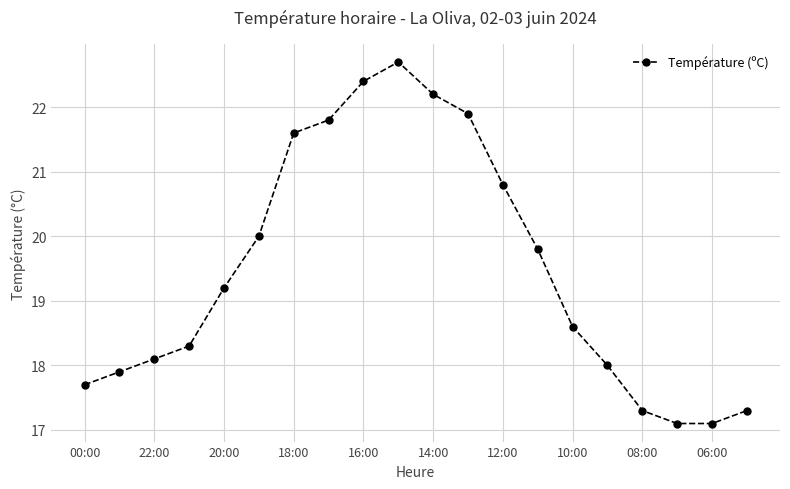

What is the minimum value shown in the chart?

17.1